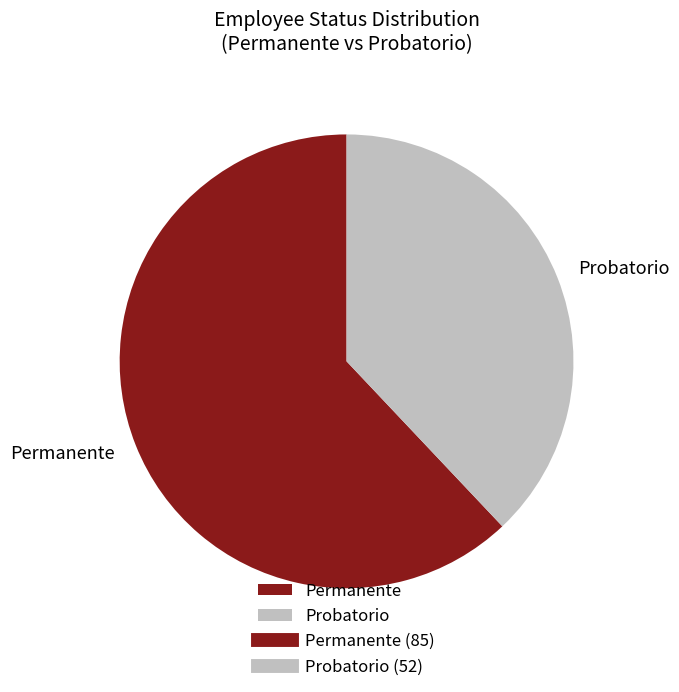

What is the smallest slice in the pie chart?

Probatorio